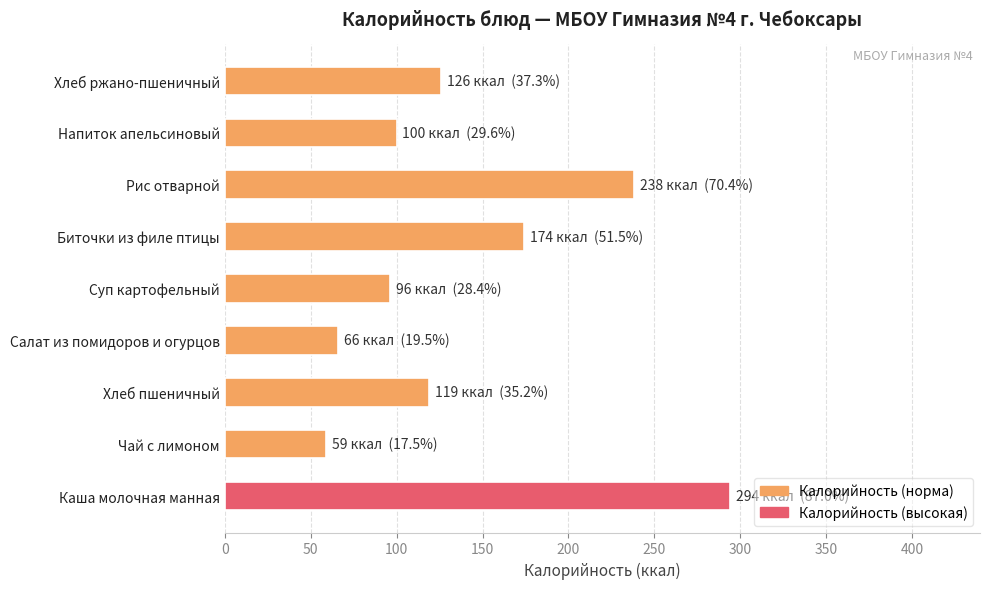

Are the bars horizontal?

Yes